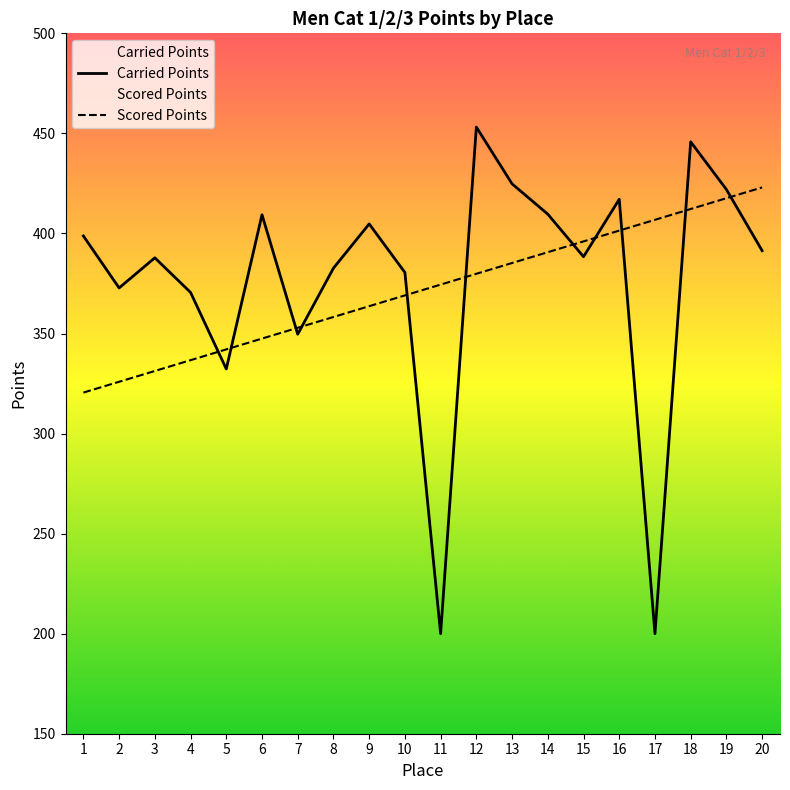

How many times do Scored Points and Carried Points cross each other?

11